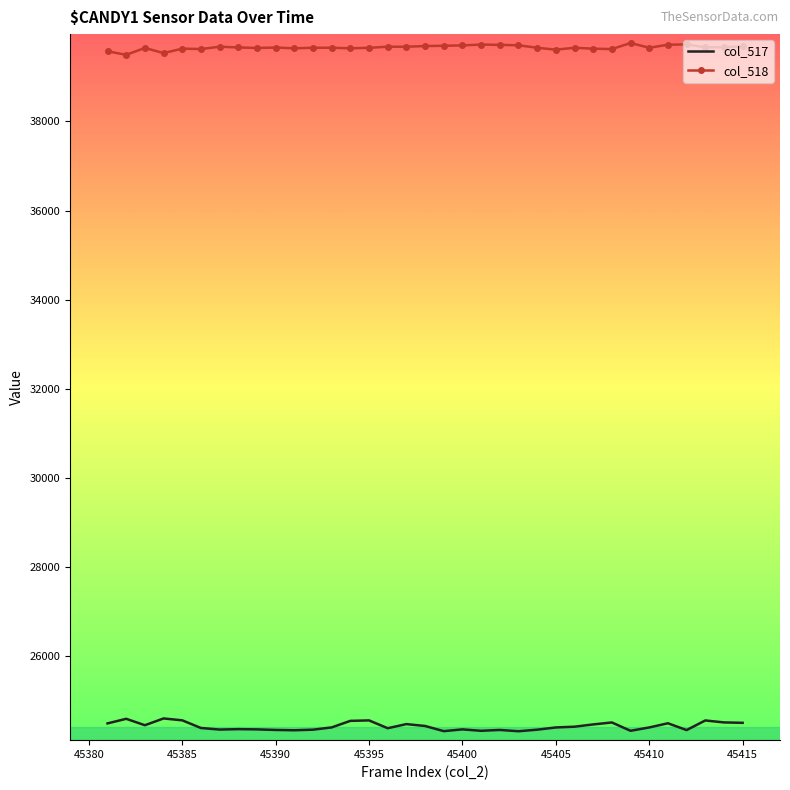

Rank the series by their average value, from highest to lowest.

col_518, col_517